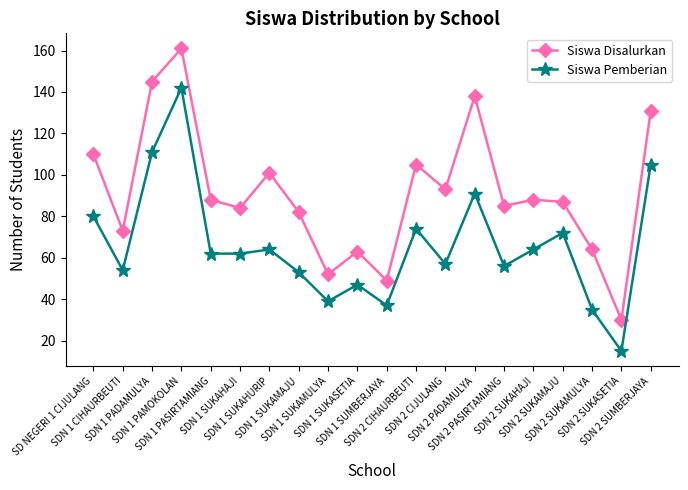

Where is the first local minimum for Siswa Disalurkan?

SDN 1 CIHAURBEUTI